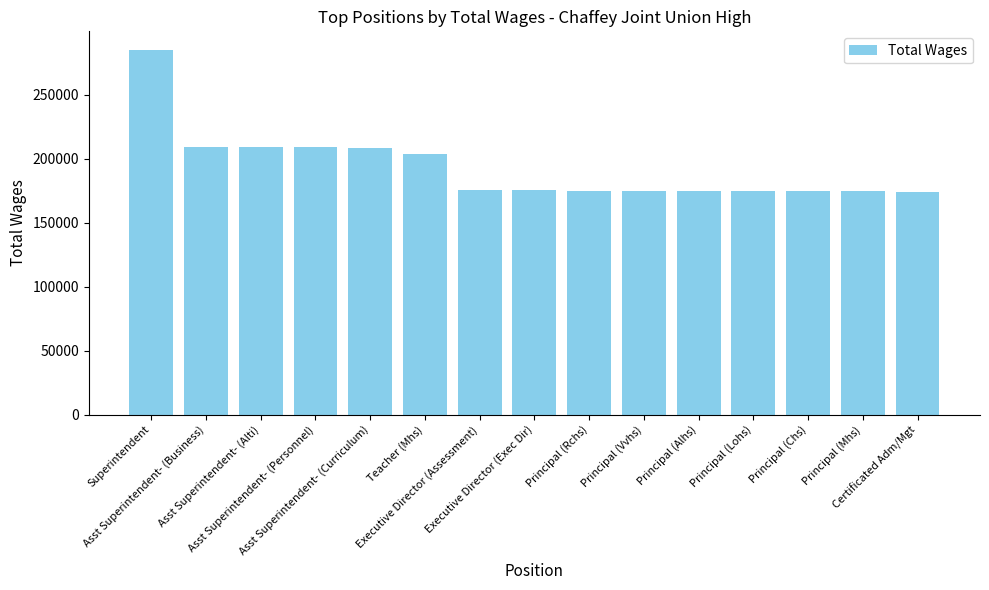

Which label corresponds to the largest value in the chart?

Superintendent